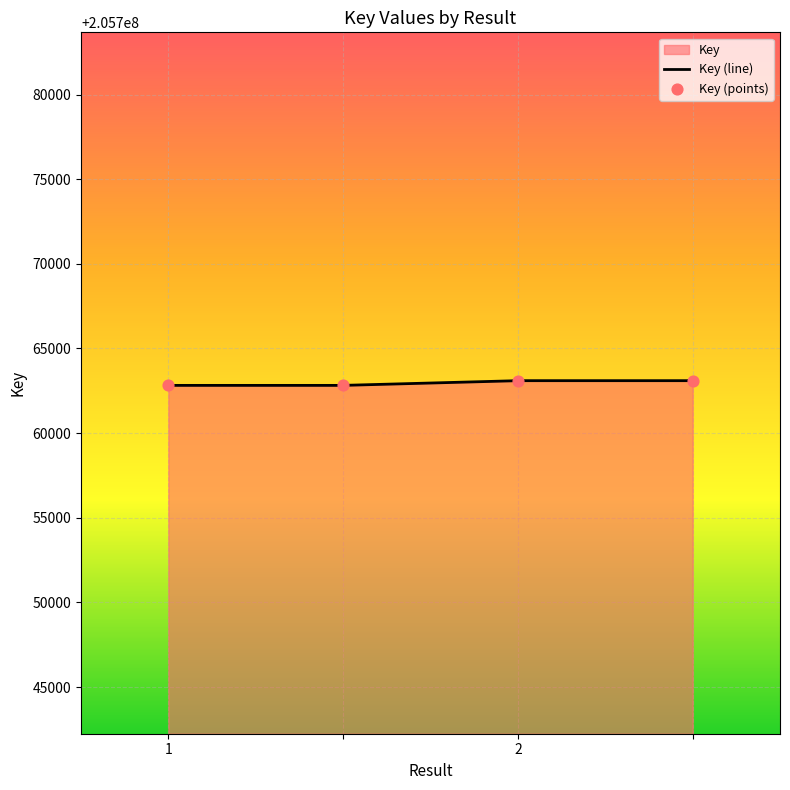

What is the minimum value shown in the chart?

205762818